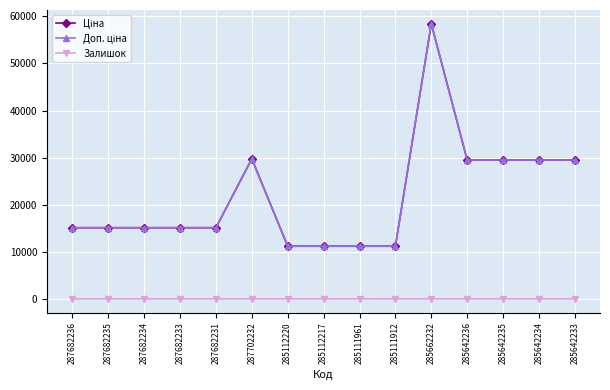

Reading left to right, extract all data points from this chart.

Ціна: 15120.0	15120.0	15120.0	15120.0	15120.0	29747.2	11188.2	11188.2	11188.2	11188.2	58426.5	29491.5	29491.5	29491.5	29491.5
Доп. ціна: 15120.0	15120.0	15120.0	15120.0	15120.0	29747.2	11188.2	11188.2	11188.2	11188.2	58426.5	29491.5	29491.5	29491.5	29491.5
Залишок: 0.0	0.0	0.0	0.0	0.0	0.0	17.0	17.0	17.0	15.0	12.0	11.0	11.0	0.0	13.0